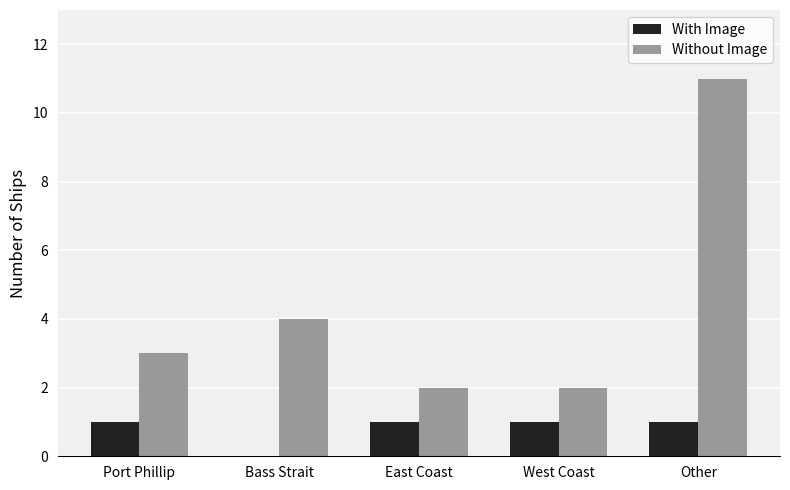

True or false: Without Image has a value of 2 at Bass Strait.

False